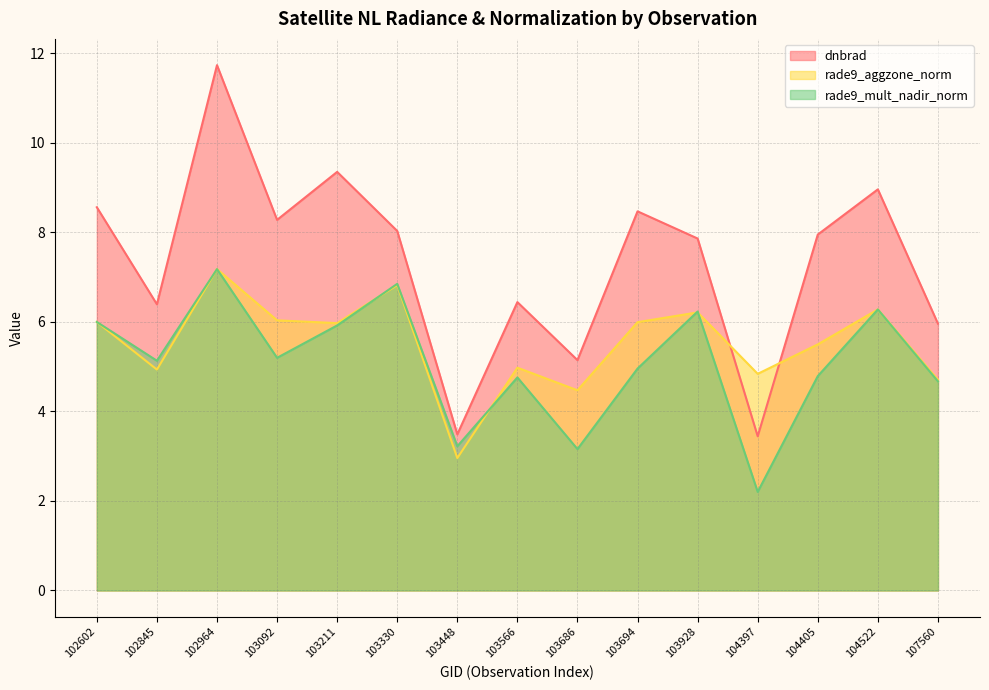

Reading left to right, extract all data points from this chart.

dnbrad: 102602=8.6	102845=6.4	102964=11.7	103092=8.3	103211=9.3	103330=8.0	103448=3.5	103566=6.4	103686=5.1	103694=8.5	103928=7.9	104397=3.4	104405=7.9	104522=9.0	107560=6.0
rade9_aggzone_norm: 102602=6.0	102845=4.9	102964=7.2	103092=6.0	103211=6.0	103330=6.8	103448=3.0	103566=5.0	103686=4.5	103694=6.0	103928=6.2	104397=4.8	104405=5.5	104522=6.3	107560=4.7
rade9_mult_nadir_norm: 102602=6.0	102845=5.1	102964=7.2	103092=5.2	103211=5.9	103330=6.8	103448=3.2	103566=4.8	103686=3.2	103694=5.0	103928=6.2	104397=2.2	104405=4.8	104522=6.3	107560=4.7